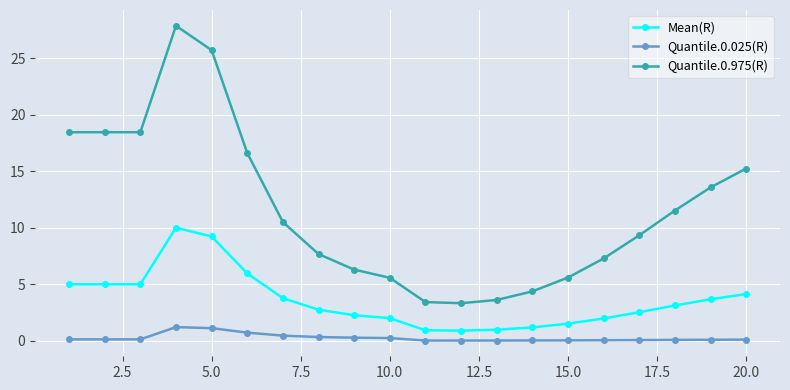

True or false: Mean(R) has more than 0 interior local peaks.

True